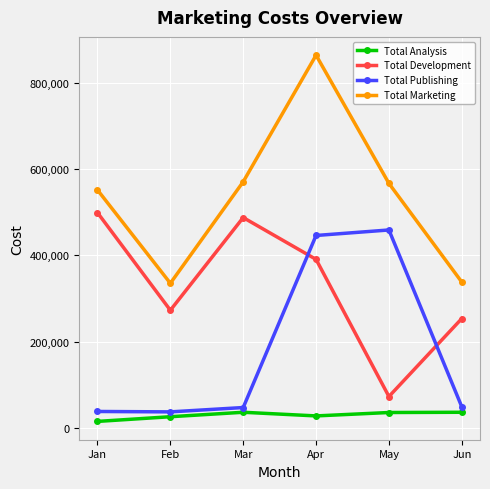

True or false: Total Publishing has a value of 48665 at Jun.

True